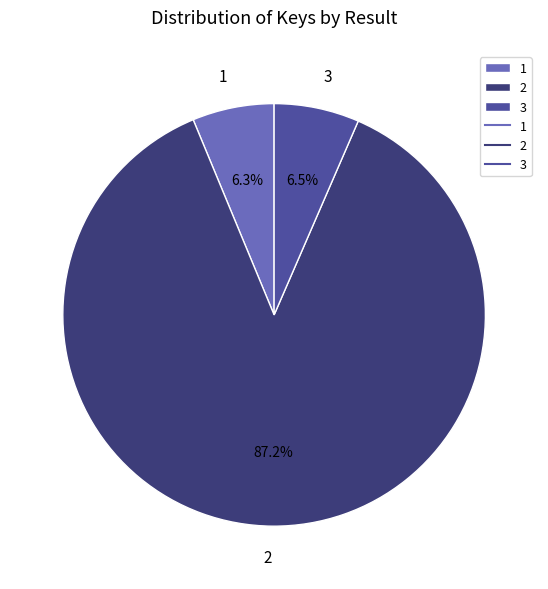

Approximately how many times larger is the value at 3 compared to 1?

1.0